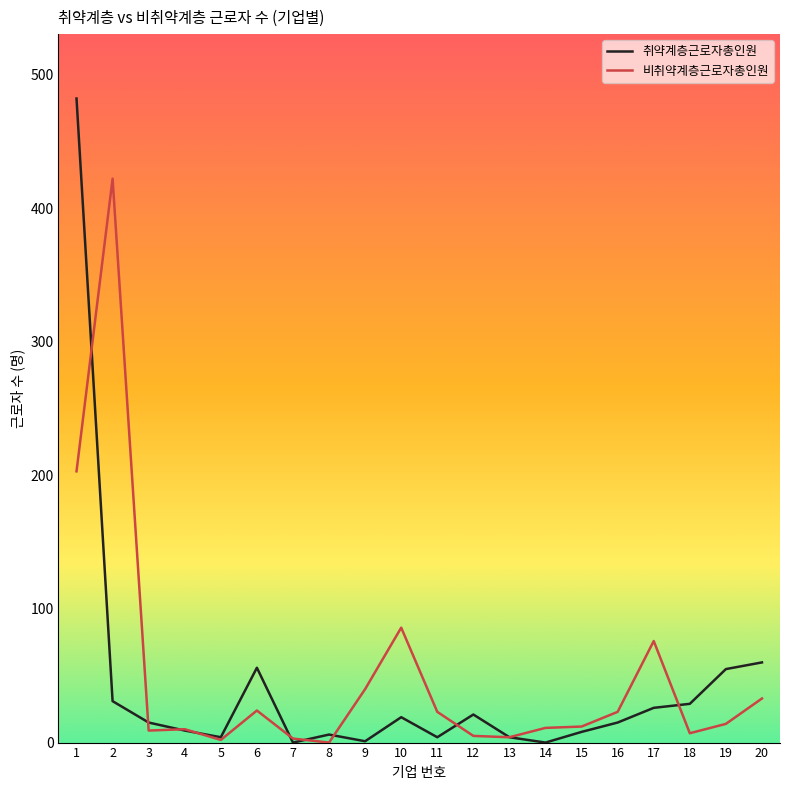

After their last crossing, which series has the higher values: 취약계층근로자총인원 or 비취약계층근로자총인원?

취약계층근로자총인원